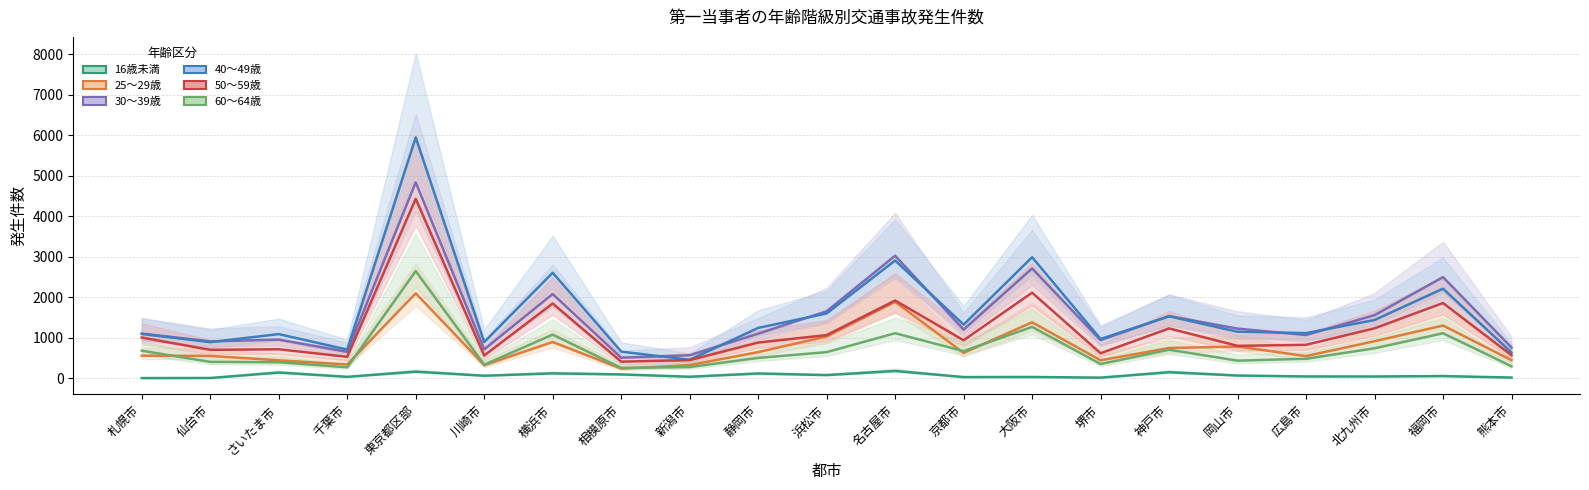

How many categories are shown in the chart?

21